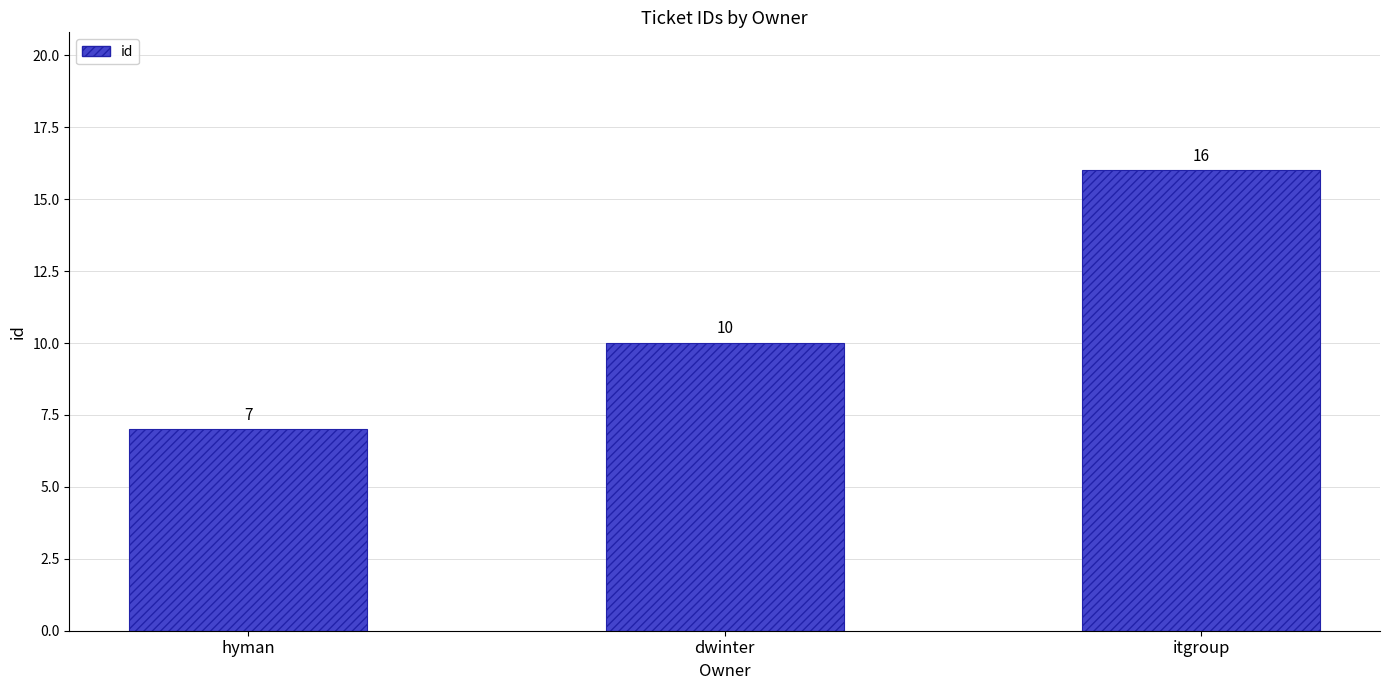

What is the ratio of the value at dwinter to the value at hyman?

1.4